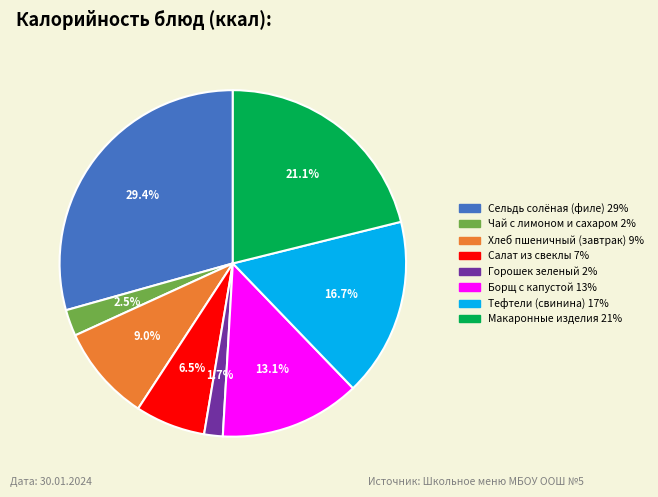

To the nearest percent, what is the difference between the Макаронные изделия and Тефтели (свинина) slice percentages?

4%